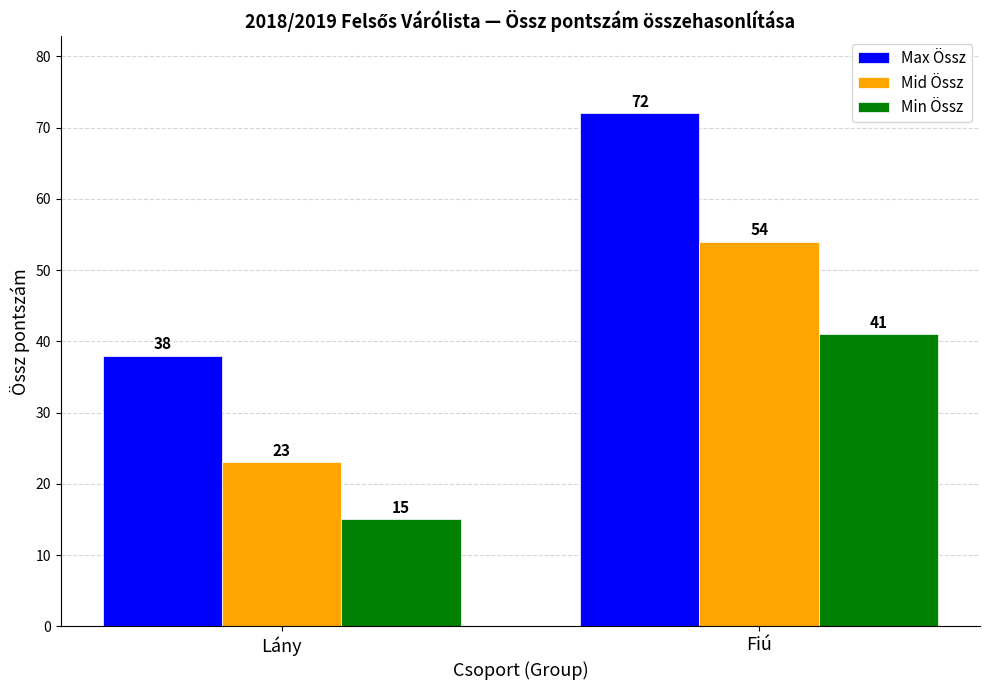

What is the sum of all Max Össz values?

110